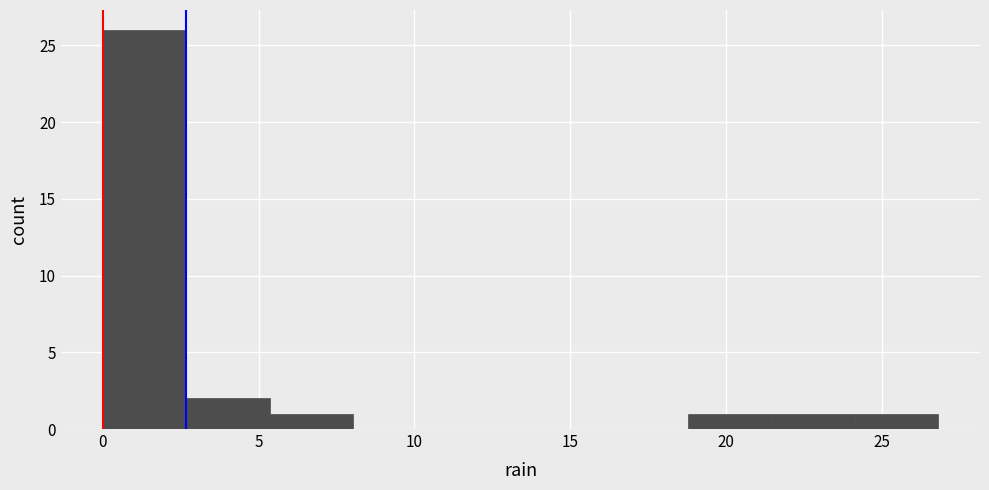

Over which range of the x-axis is the bar tallest?

0.0 to 2.5